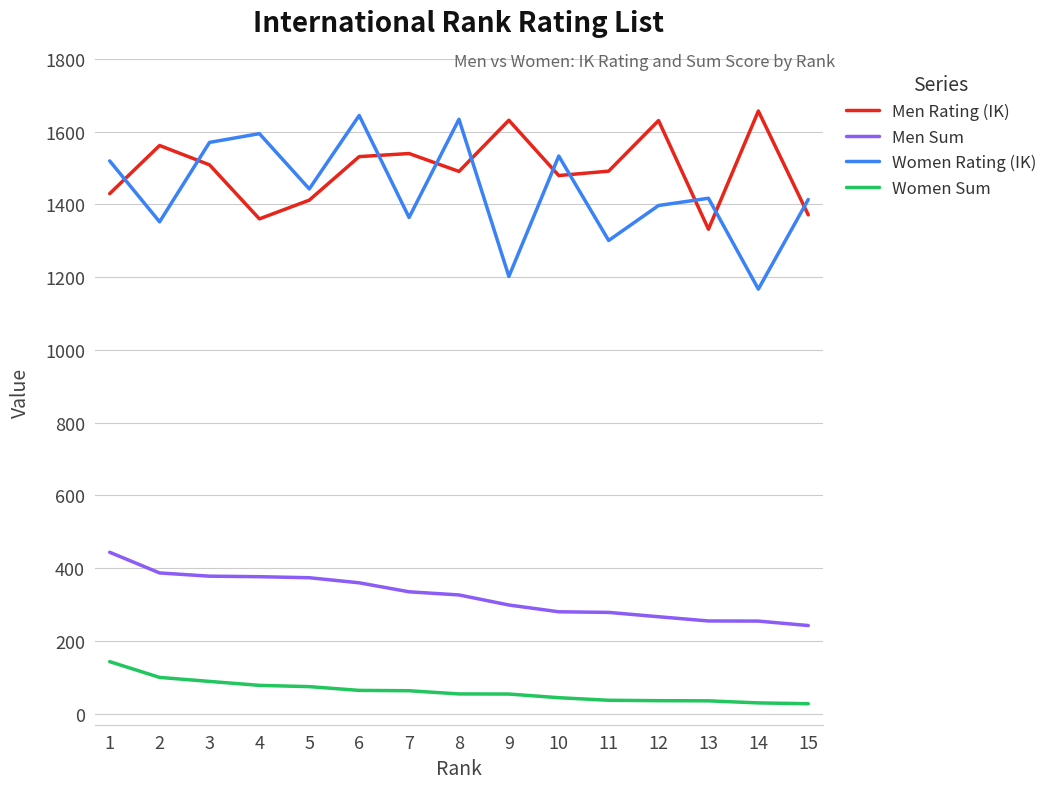

What is the lowest value of the Men Rating (IK) series?

1331.6